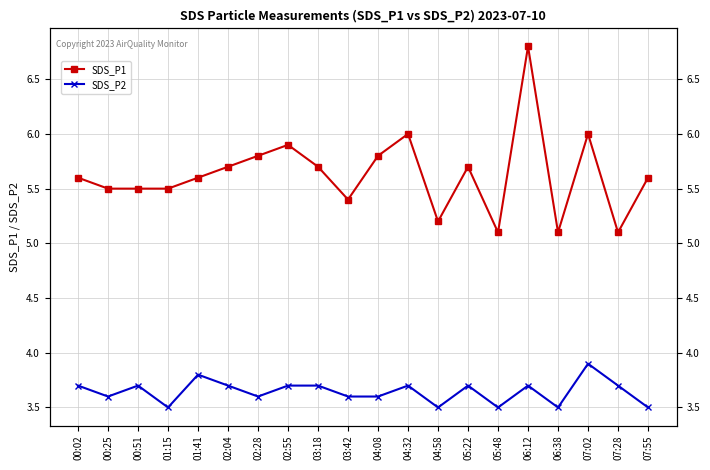

Where is the first local maximum for SDS_P1?

02:55